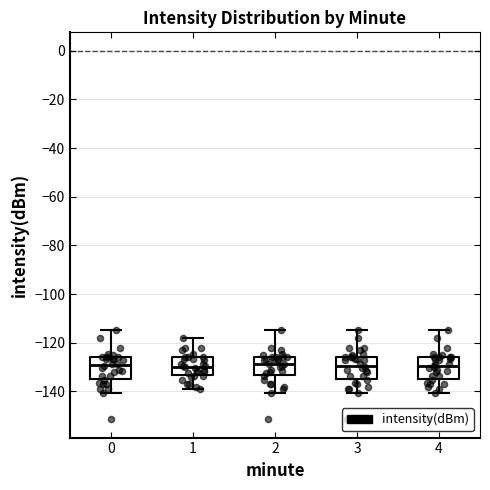

Reading left to right, read every box against the y-axis: the position of its median line, the range the box covers, and the ends of its whiskers. The values are not printed on the chart, so give them approximately, as read against the axis.

0: median -130, box -136 to -126, whiskers -140 to -114
1: median -130, box -134 to -126, whiskers -138 to -118
2: median -128, box -134 to -126, whiskers -140 to -114
3: median -130, box -136 to -126, whiskers -140 to -114
4: median -130, box -136 to -126, whiskers -140 to -114